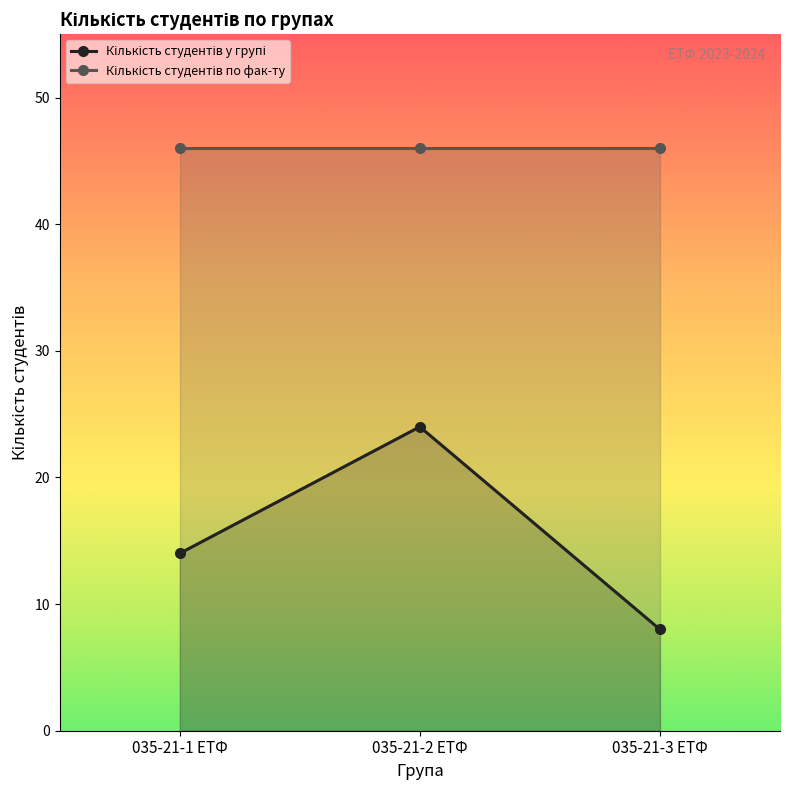

What is the greatest value displayed?

46